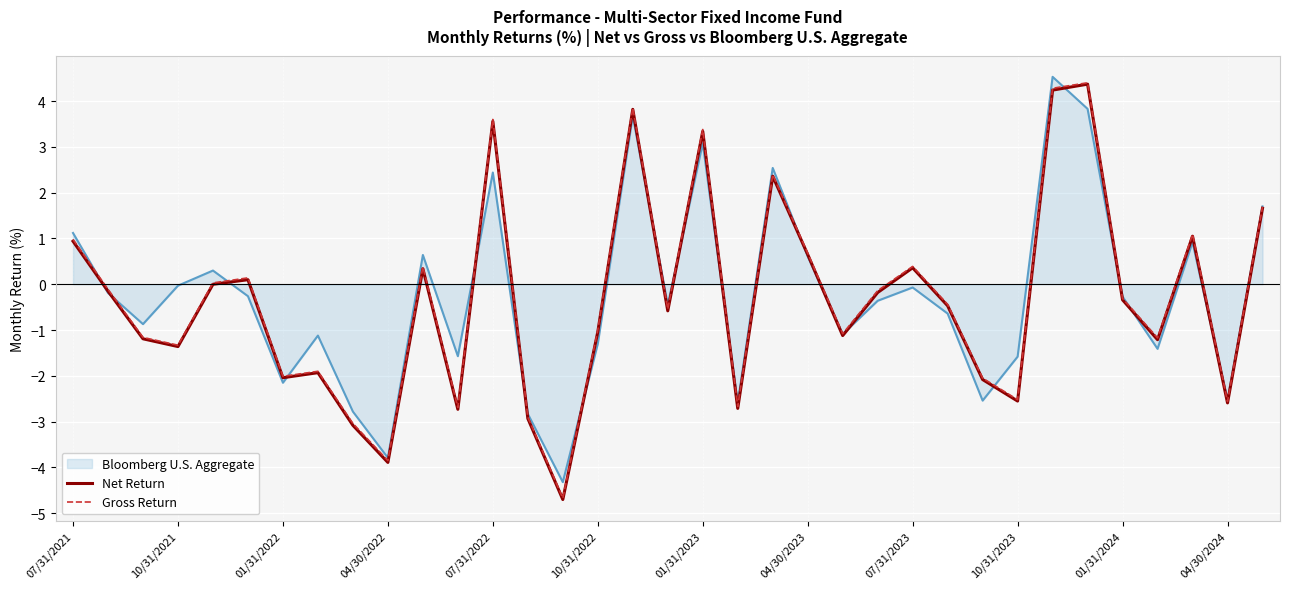

What is the maximum value for Net Return?

4.4